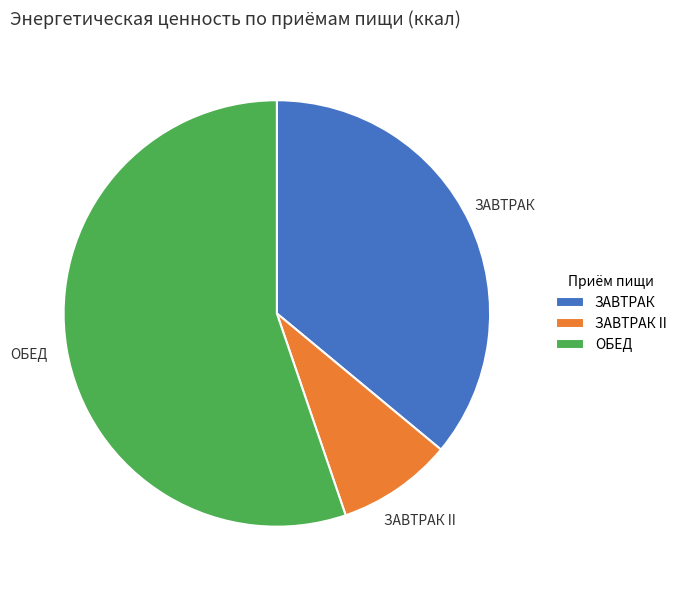

What is the ratio of the value at ОБЕД to the value at ЗАВТРАК II?

6.3